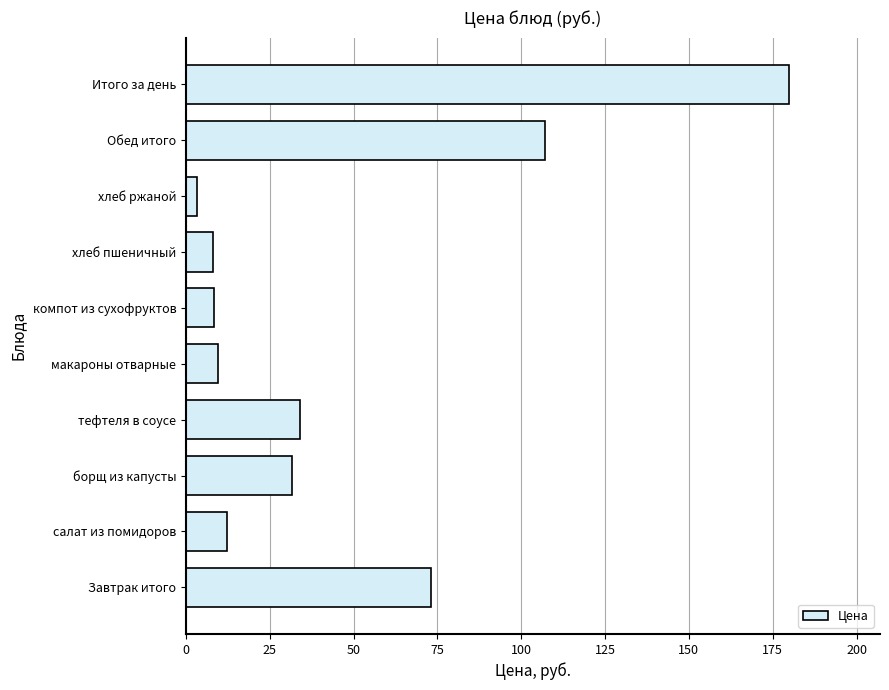

Are the bars horizontal?

Yes